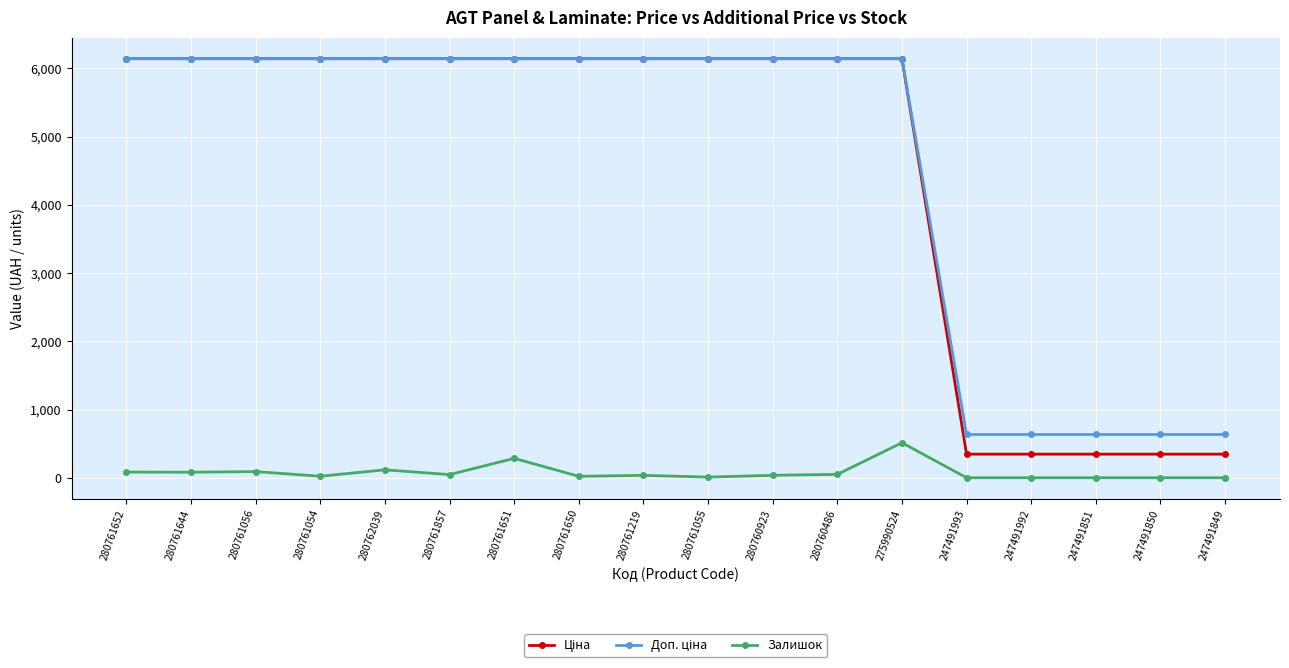

Is it true that Залишок equals 21.0 at 280761650?

True